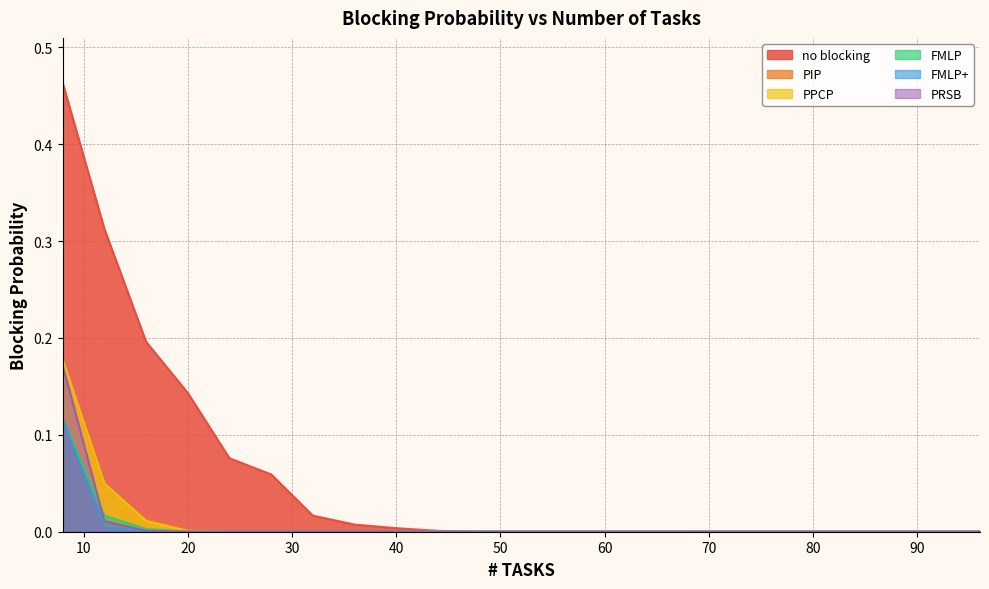

How many values in no blocking are above zero?

10